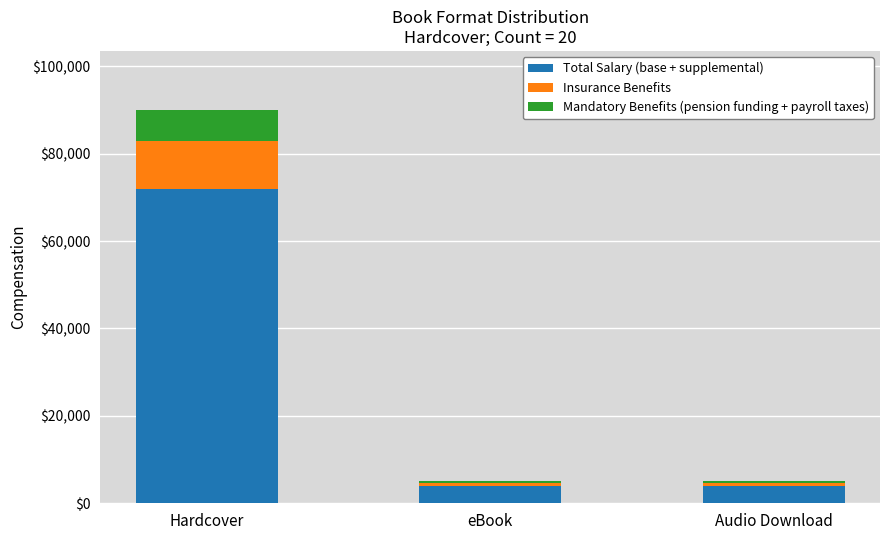

What is the average value of the Total Salary (base + supplemental) series?

26667